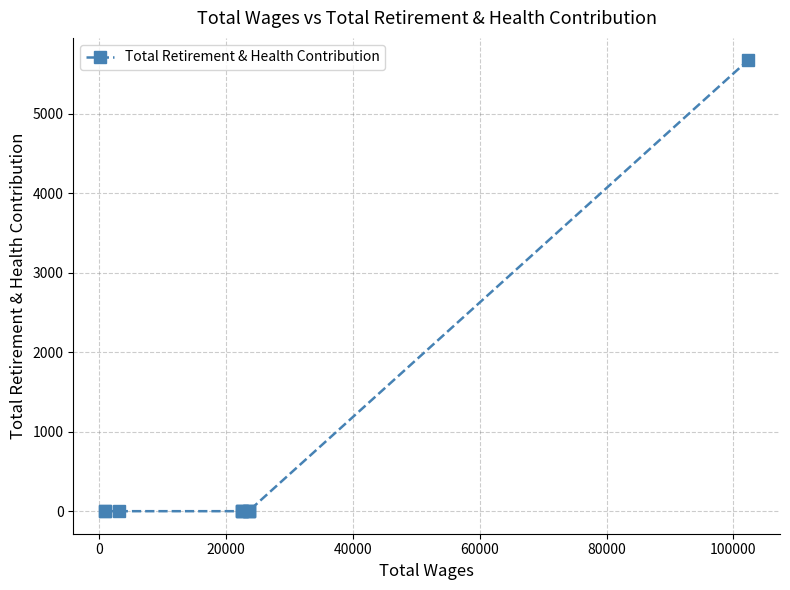

Reading right to left, transcribe all the data shown in this chart.

5671	0	0	0	0	0	0	0	0	0